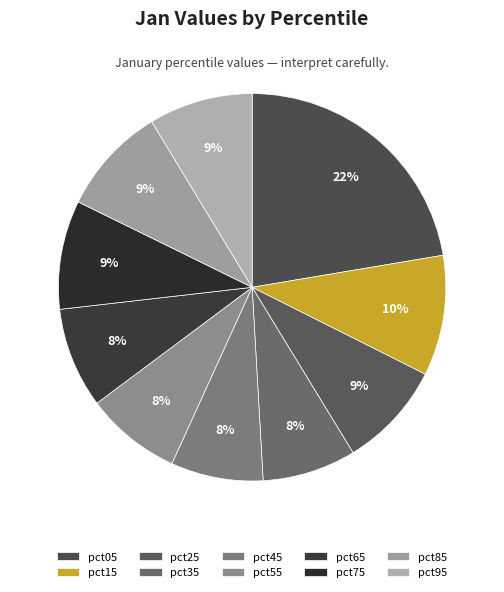

Between pct15 and pct25, which is larger?

pct15